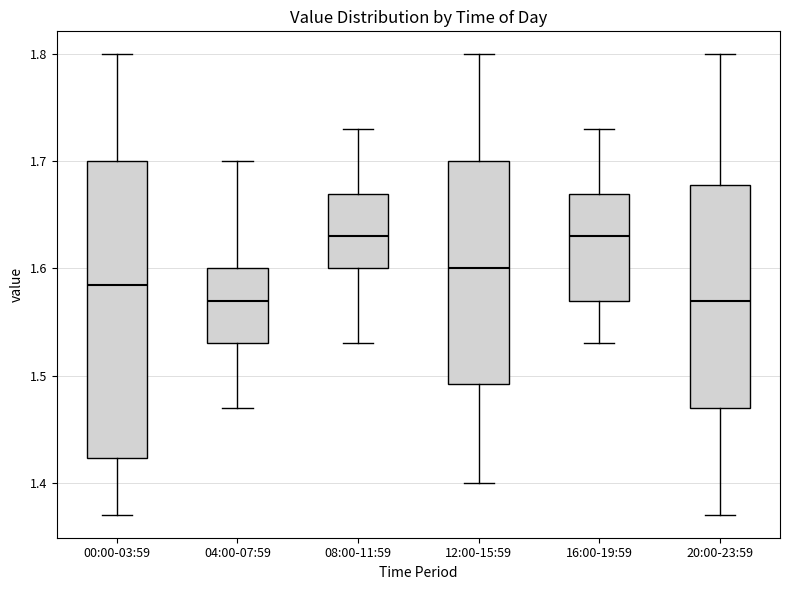

Where does the median line of the box for 00:00-03:59 sit on the y-axis? The values are not printed on the chart, so give them approximately, as read against the axis.

1.59